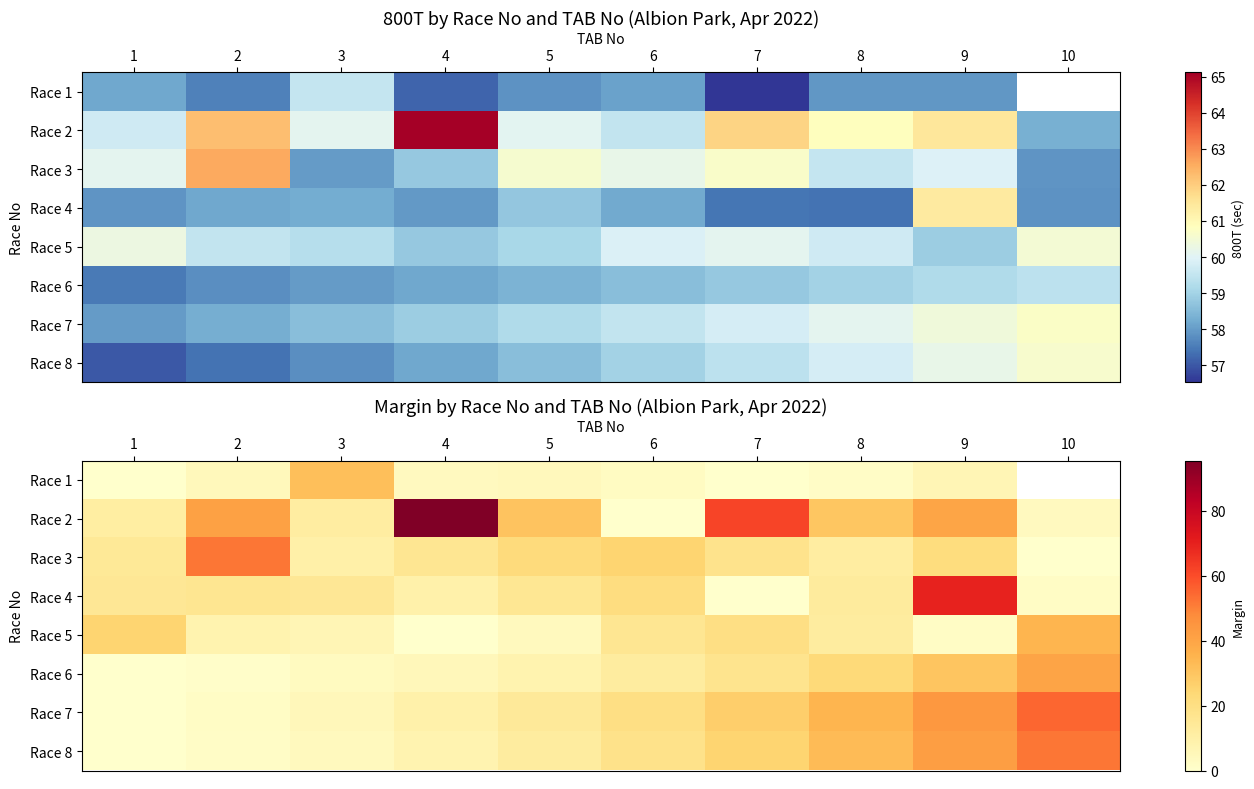

Which category has the lowest value in the Race 5 series?

4